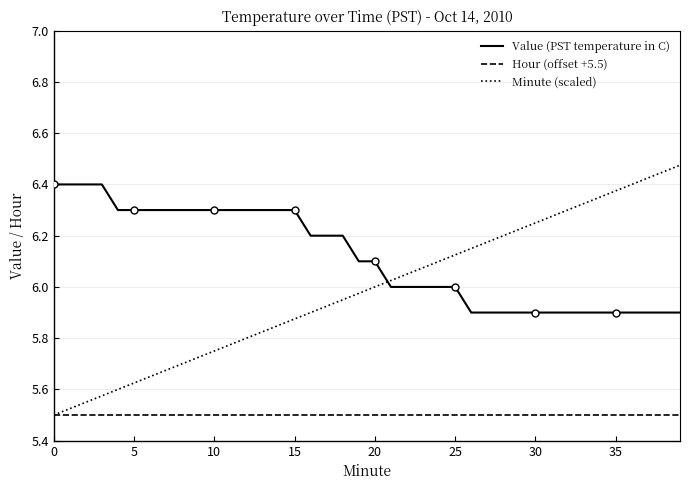

How many Value (PST temperature in C) values are between 5 and 6?

19